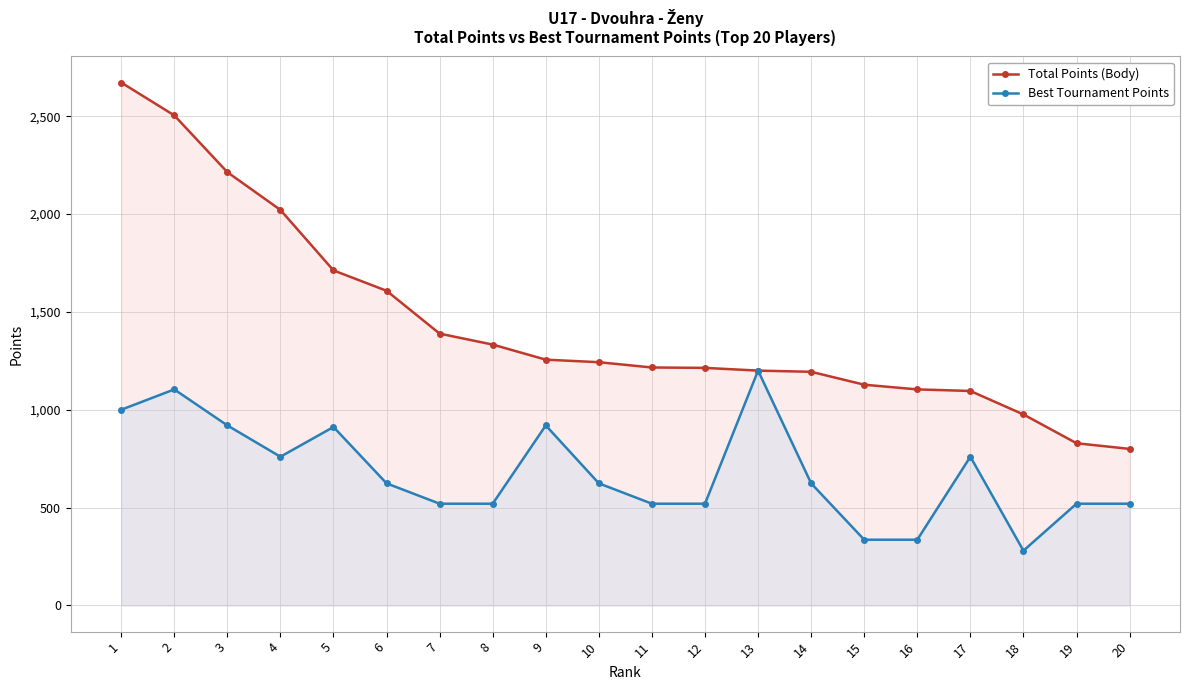

Reading left to right, extract all data points from this chart.

Total Points (Body): 2672	2504	2214	2021	1712	1608	1389	1333	1256	1243	1216	1214	1200	1194	1128	1104	1096	976	829	800
Best Tournament Points: 1000	1104	920	760	912	624	520	520	920	624	520	520	1200	624	336	336	760	280	520	520